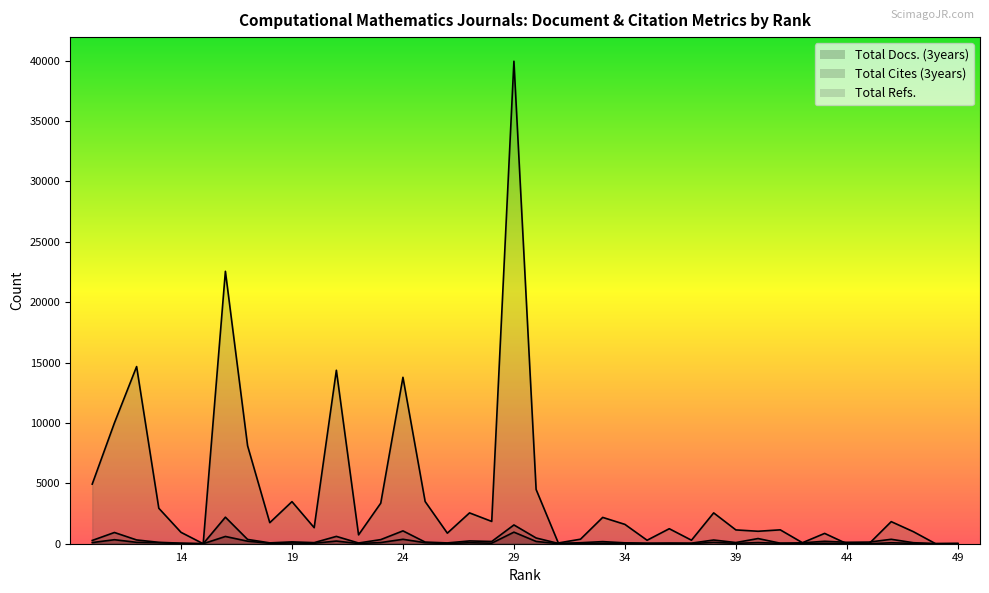

Reading left to right, transcribe all the data shown in this chart.

Total Docs. (3years): 49=3	48=0	47=29	46=78	45=0	44=0	43=37	42=2	41=33	40=91	39=32	38=114	37=9	36=20	35=24	34=52	33=39	32=16	31=5	30=189	29=958	28=46	27=79	26=21	25=84	24=367	23=97	22=17	21=219	20=38	19=61	18=36	17=209	16=601	15=0	14=17	13=82	12=115	11=333	10=94
Total Cites (3years): 49=8	48=4	47=84	46=366	45=135	44=118	43=202	42=76	41=44	40=428	39=98	38=307	37=49	36=55	35=37	34=74	33=174	32=82	31=26	30=475	29=1555	28=185	27=230	26=67	25=135	24=1064	23=340	22=60	21=607	20=90	19=151	18=70	17=356	16=2197	15=1	14=46	13=115	12=313	11=930	10=271
Total Refs.: 49=18	48=0	47=996	46=1828	45=0	44=0	43=855	42=83	41=1149	40=1032	39=1143	38=2553	37=291	36=1242	35=288	34=1602	33=2179	32=374	31=62	30=4491	29=39945	28=1846	27=2552	26=875	25=3494	24=13778	23=3358	22=734	21=14361	20=1329	19=3484	18=1743	17=8109	16=22553	15=0	14=943	13=2936	12=14667	11=10000	10=4935